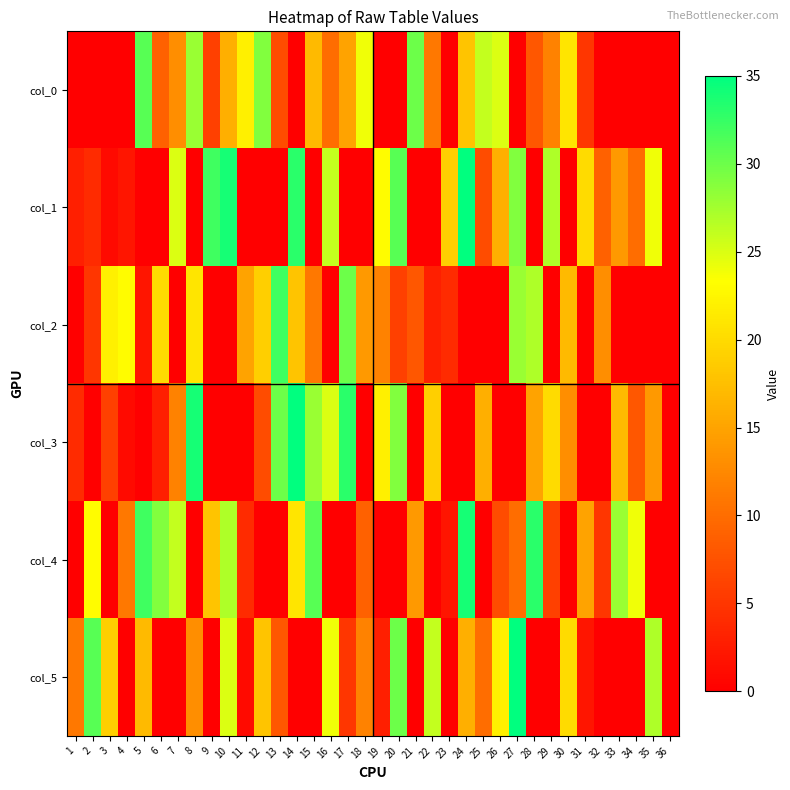

Between 12 and 6, which is larger?

12